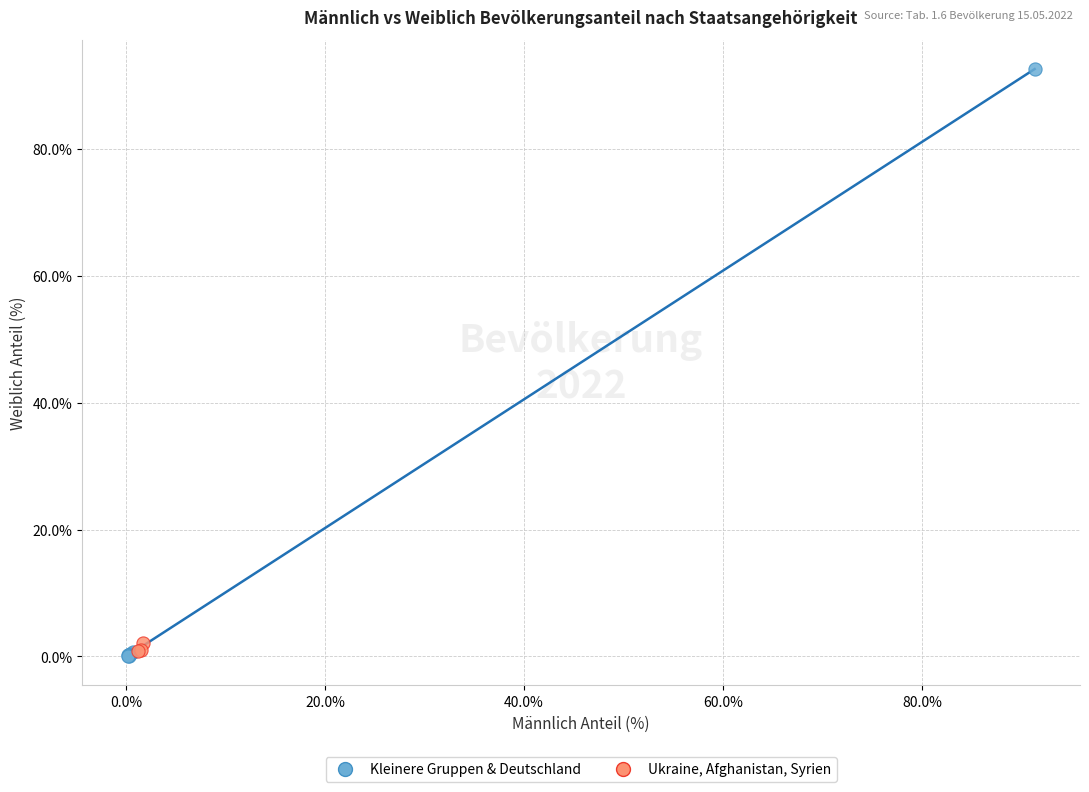

Which series reaches the maximum Y coordinate?

Kleinere Gruppen & Deutschland